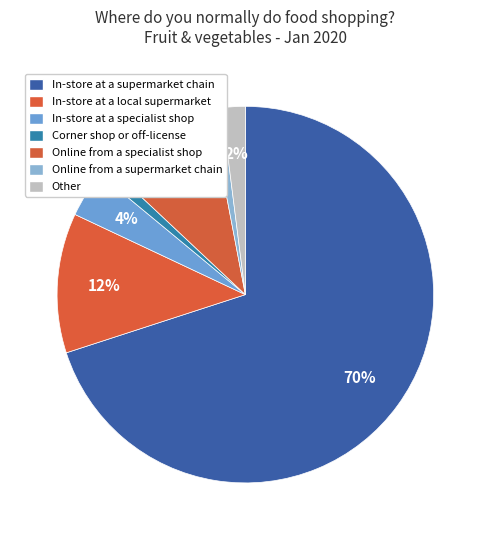

How many slices are in this pie chart?

7